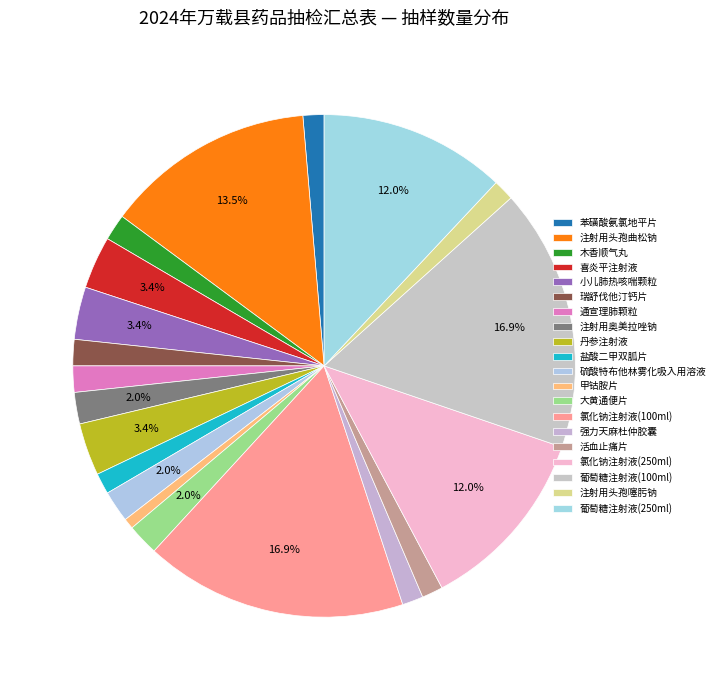

To the nearest percent, what portion does 盐酸二甲双胍片 represent?

1%